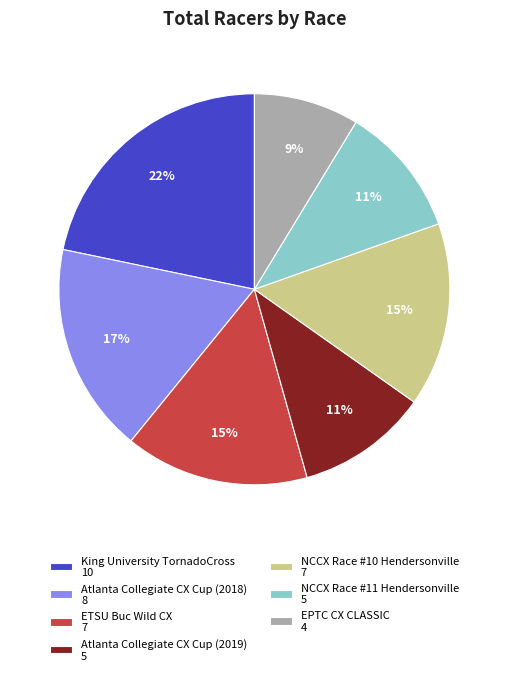

True or false: NCCX Race #11 Hendersonville accounts for 11% of the total.

True